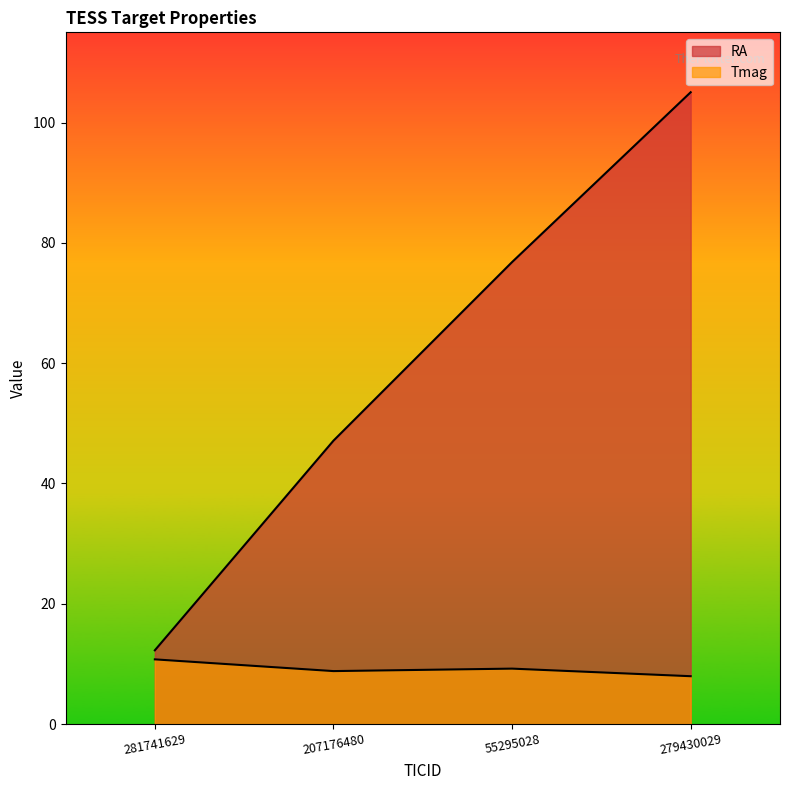

At which category does the chart reach its peak across all series?

279430029